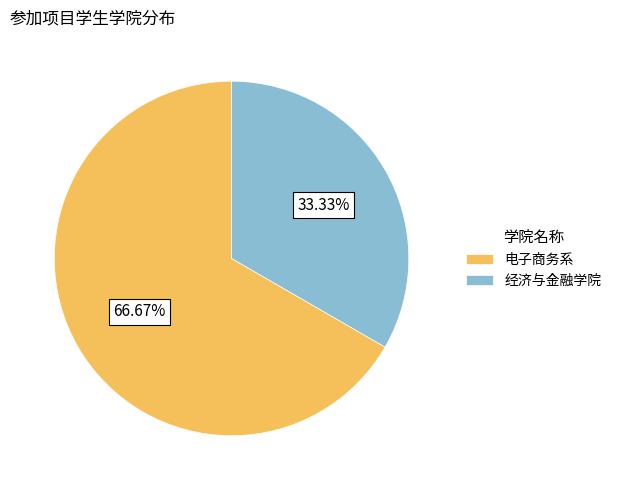

To the nearest percent, what is the average slice percentage?

50%